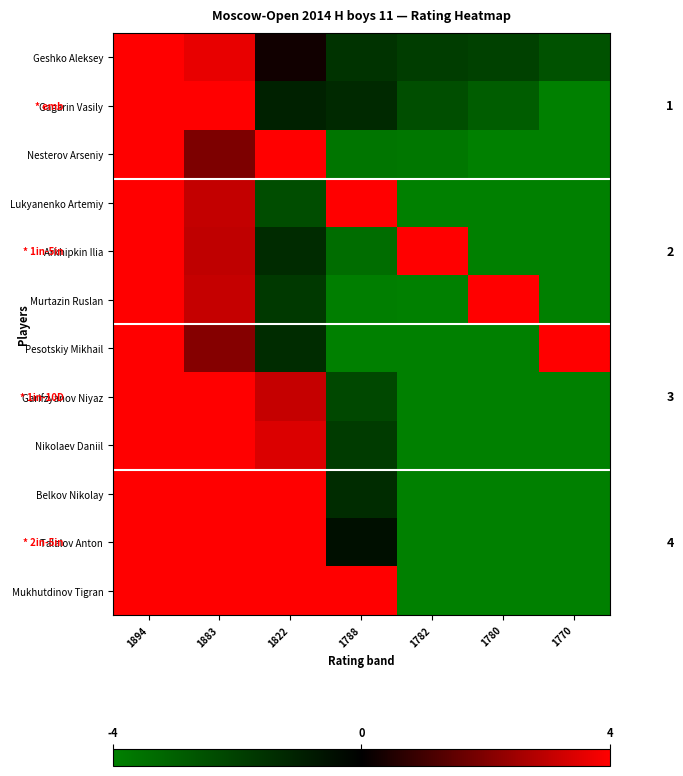

The value of Belkov Nikolay at 1770 is -5.9. True or false?

False